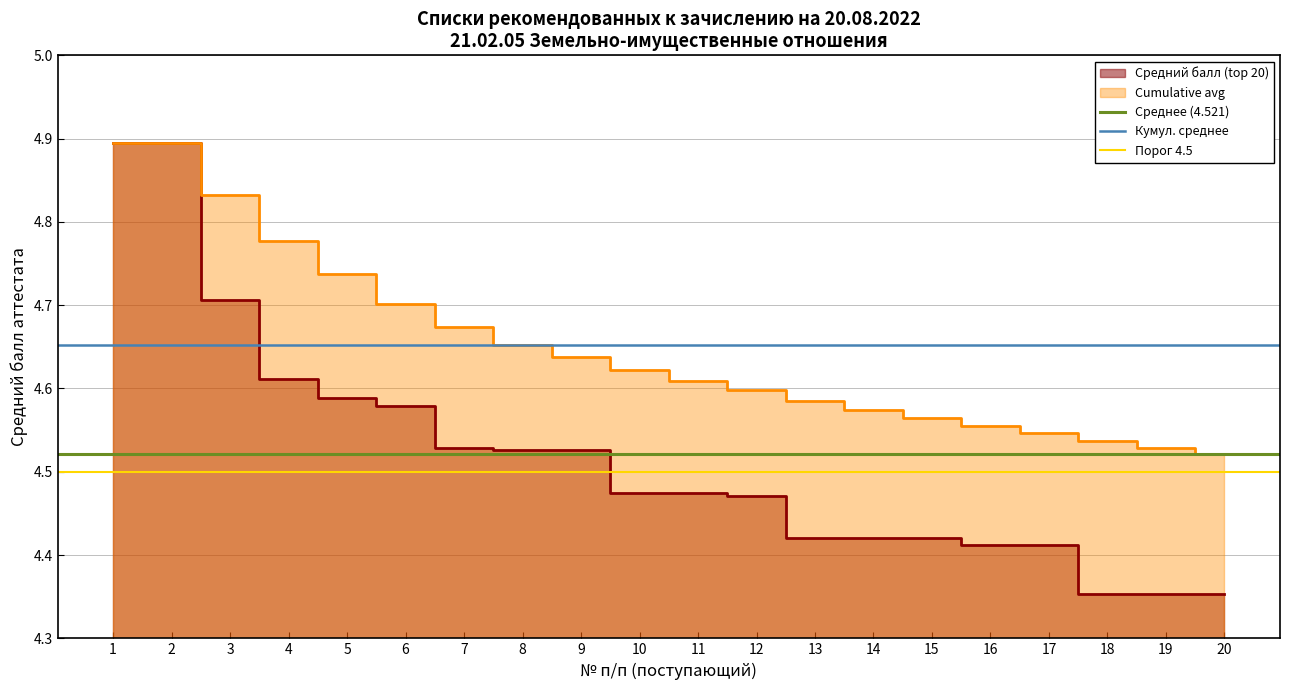

The Среднее (4.521) series shows 1.8 at 2. True or false?

False